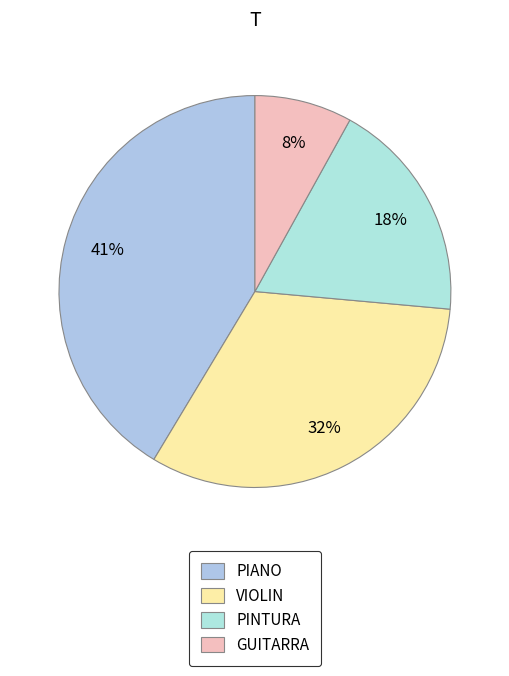

To the nearest percent, what percentage of the pie is PIANO?

41%